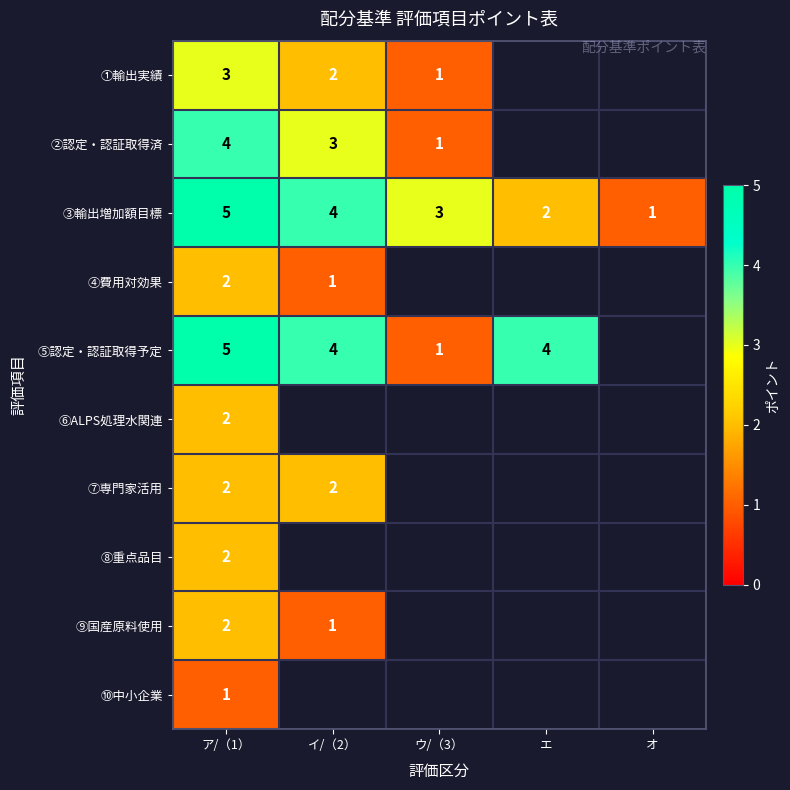

Which has a higher value, イ/（2） or ウ/（3）?

イ/（2）